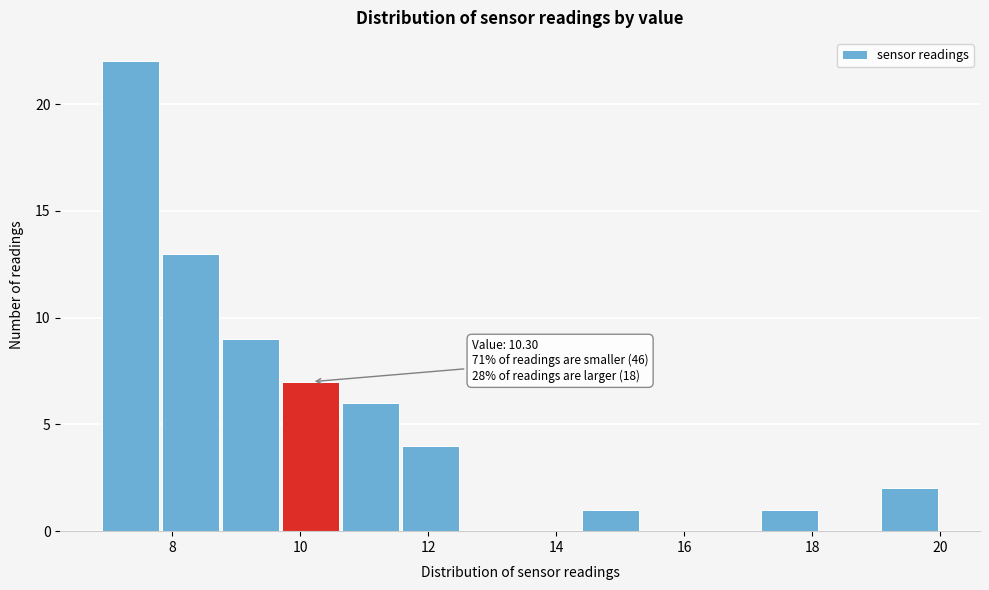

Over which range of the x-axis is the bar tallest?

7.0 to 7.8